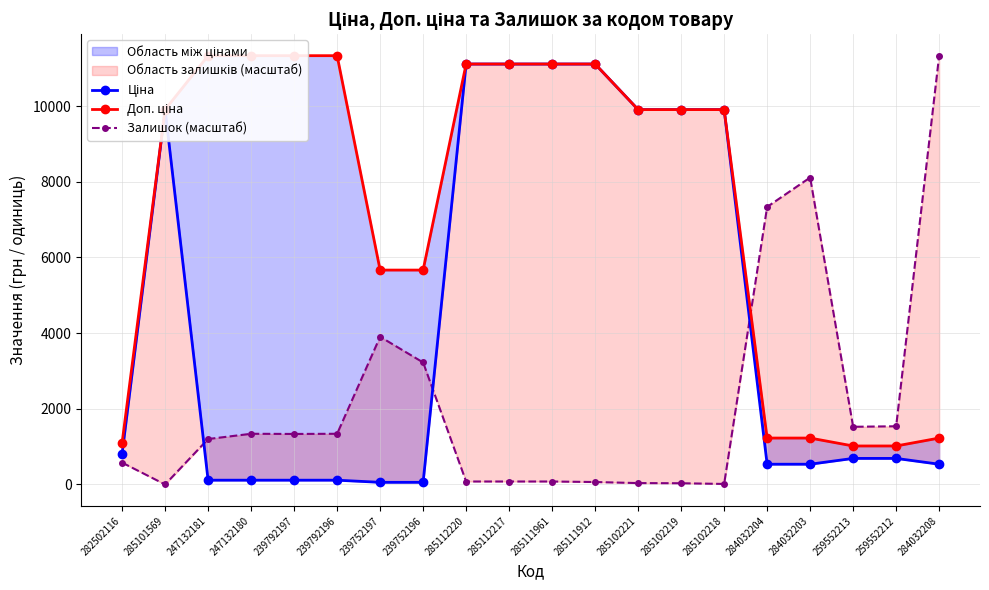

At 284032203, list the series in order from largest to smallest.

Залишок (масштаб), Доп. ціна, Ціна